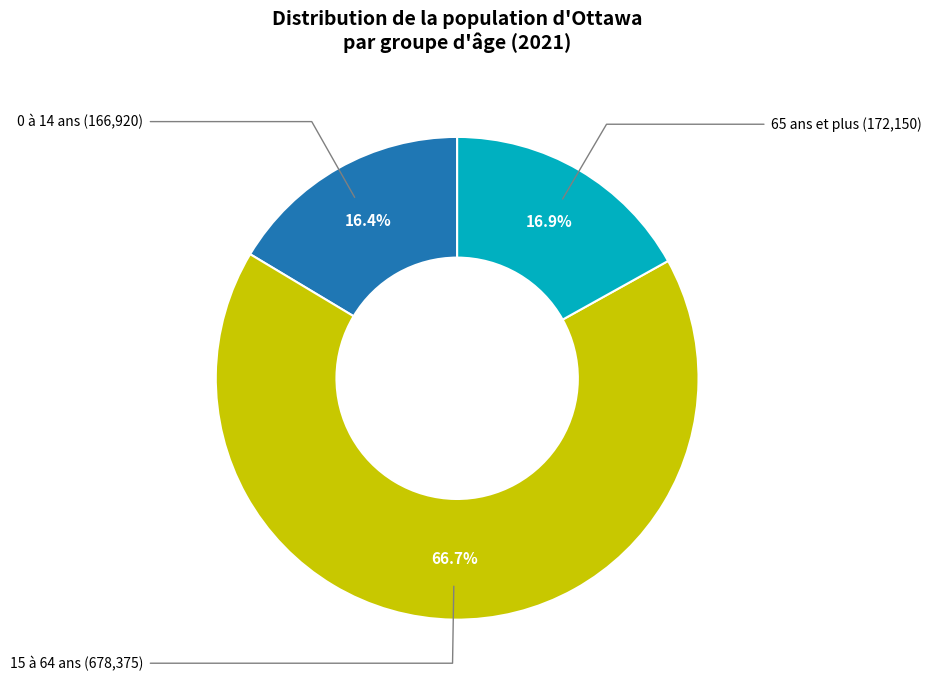

What is the ratio of the value at 65 ans et plus to the value at 15 à 64 ans?

0.3